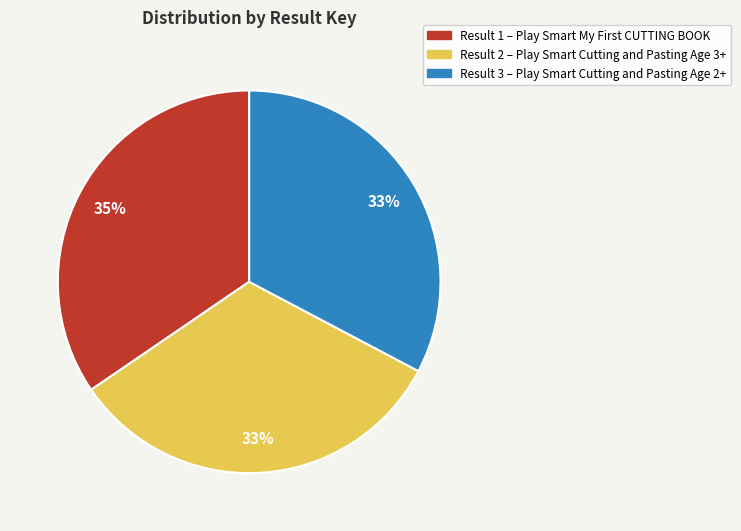

What percentage is the Result 3 – Play Smart Cutting and Pasting Age 2+ slice, to the nearest percent?

33%